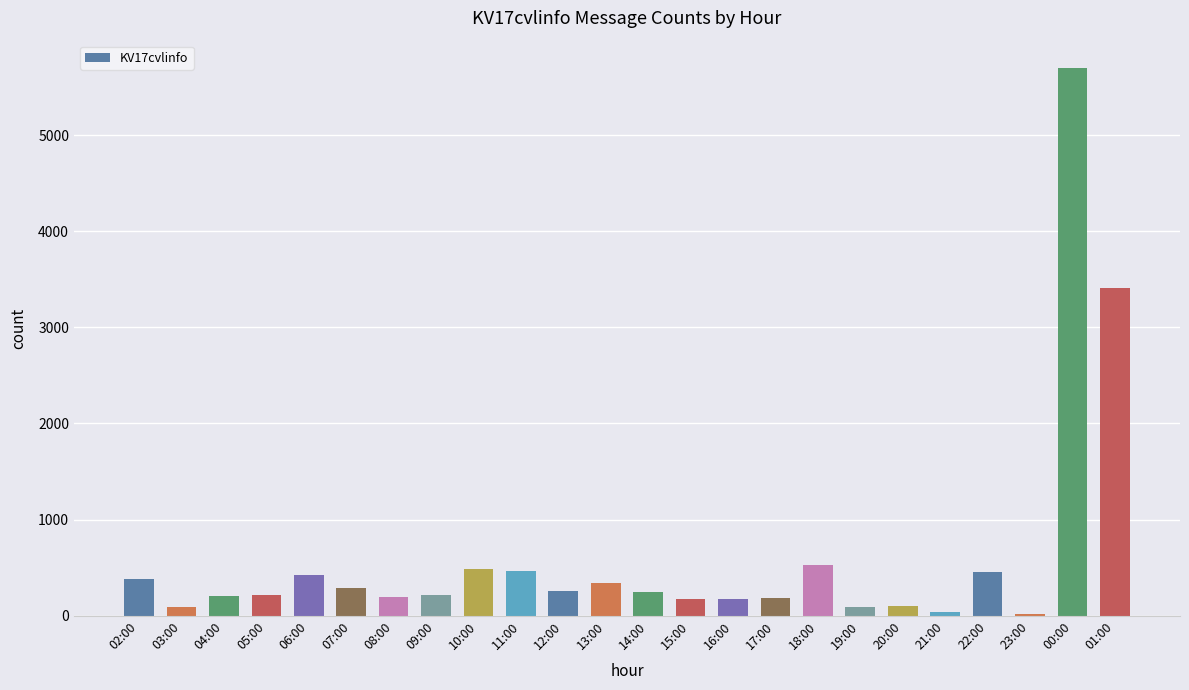

At which label is the value closest to 2859?

01:00